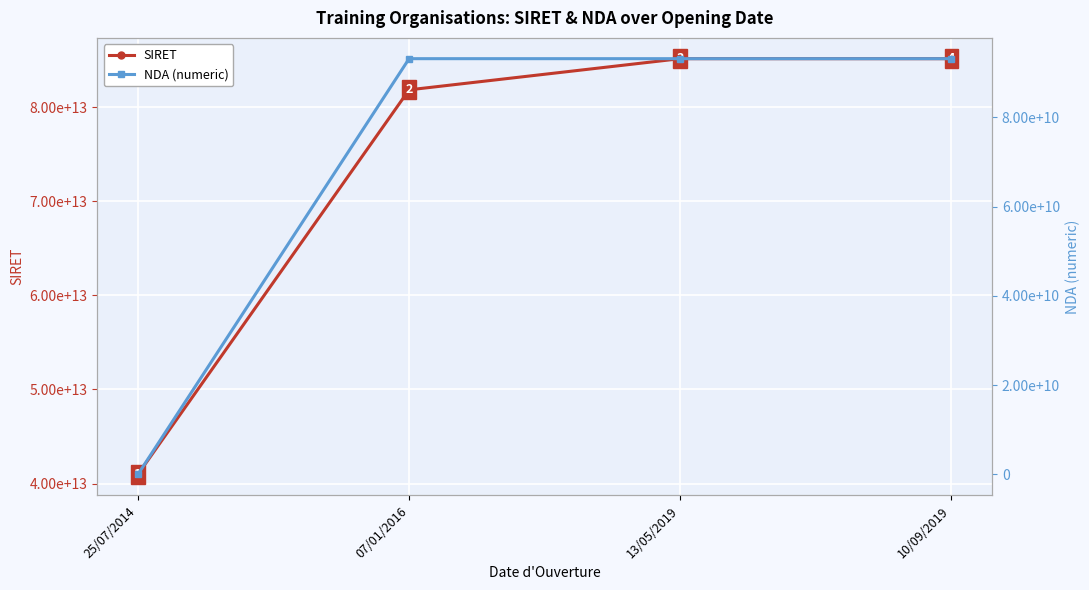

True or false: NDA (numeric) has a value of 163937988643 at 10/09/2019.

False